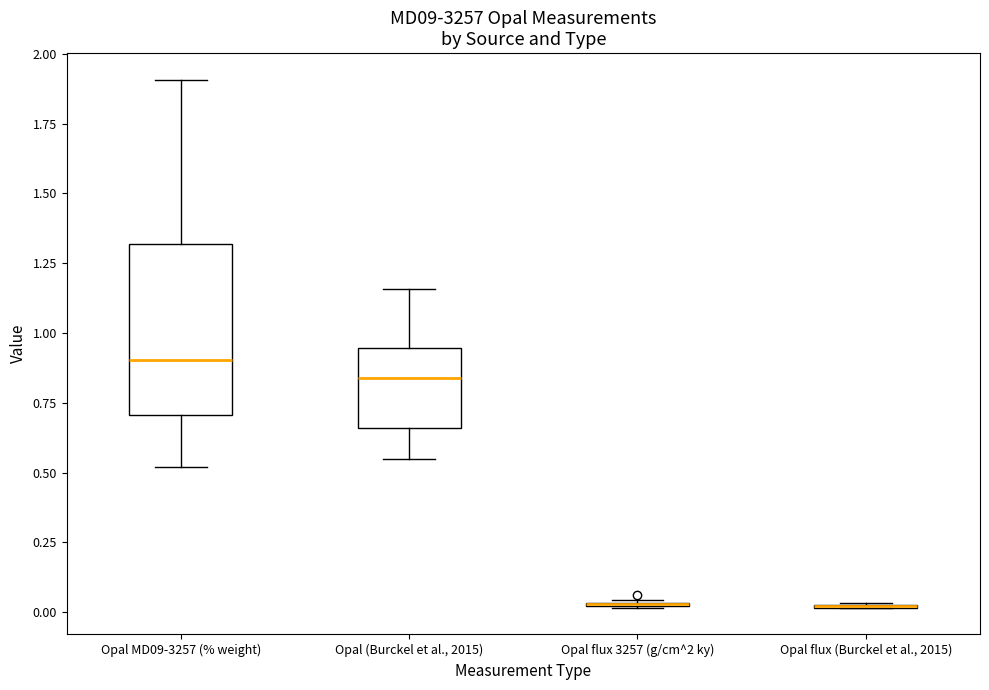

Which box is the tallest, from its lower edge to its upper edge?

Opal MD09-3257 (% weight)